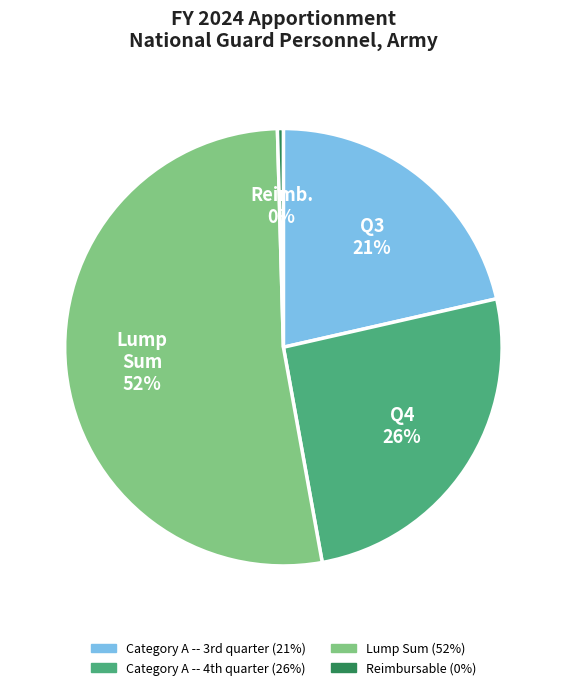

Is there any slice that represents more than half of the pie?

Yes